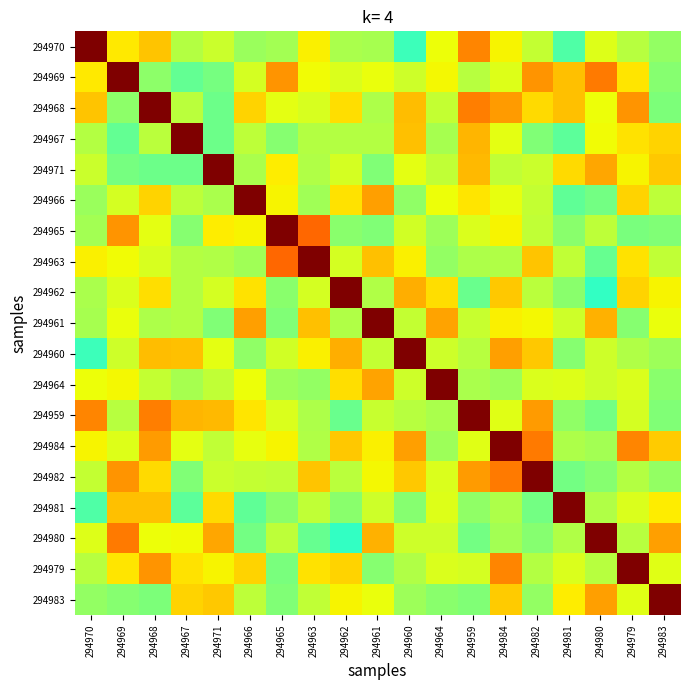

At how many categories does at least one series exceed 0?

19